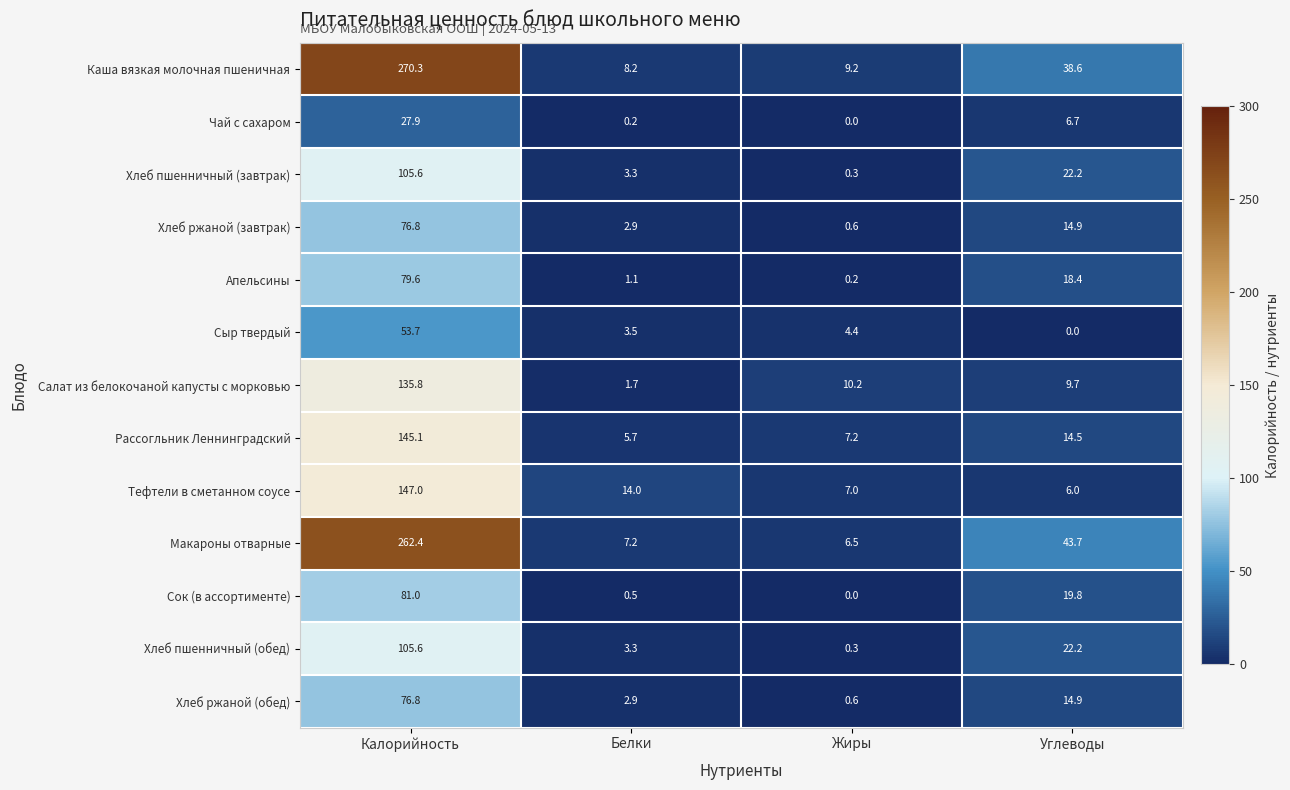

Is it true that Макароны отварные equals 262.4 at Калорийность?

True